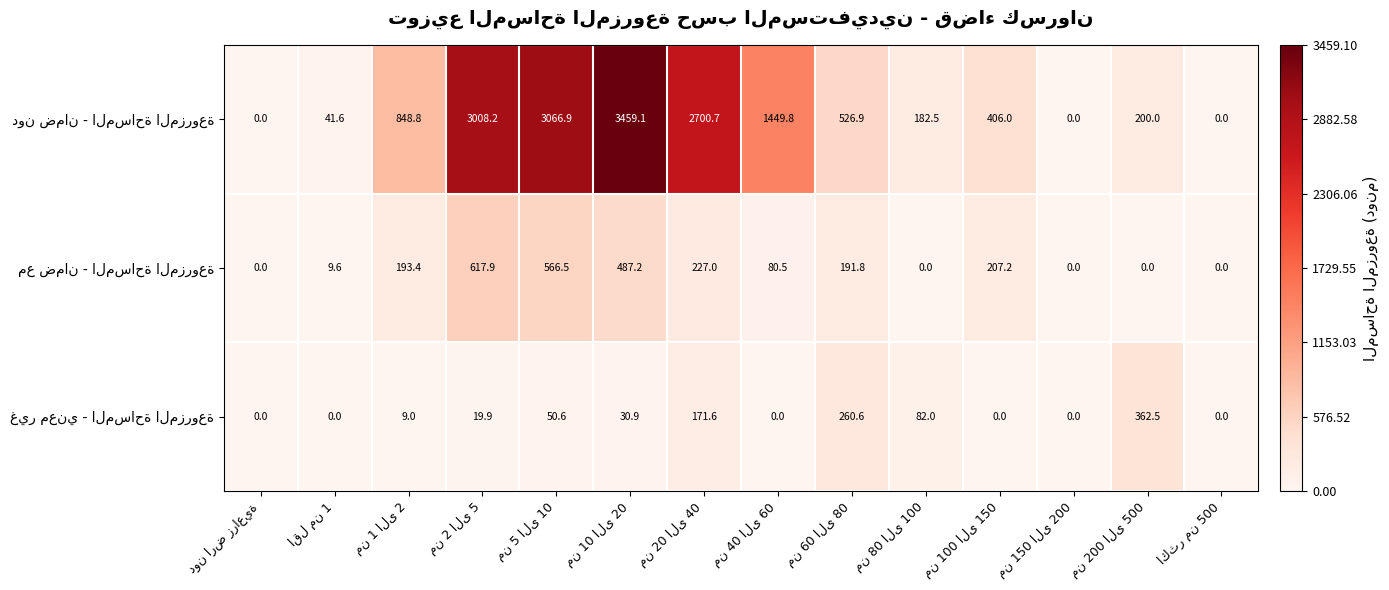

What is the maximum value shown in the chart?

3459.1